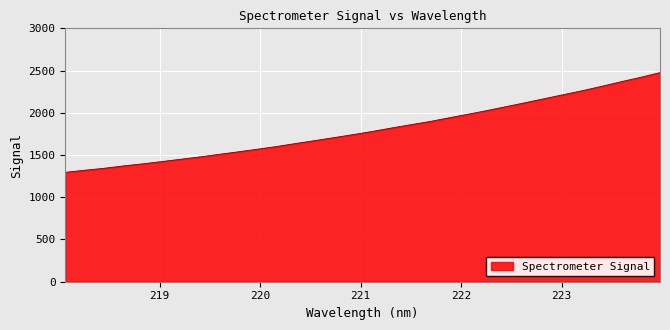

What is the difference between the maximum and minimum values?

1180.5